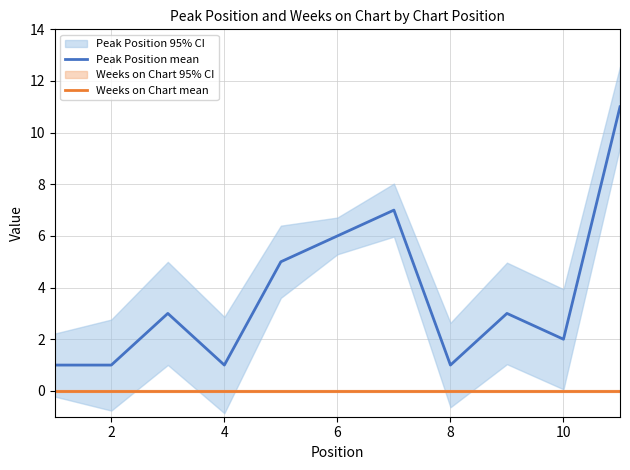

At how many categories does at least one series exceed 6?

2